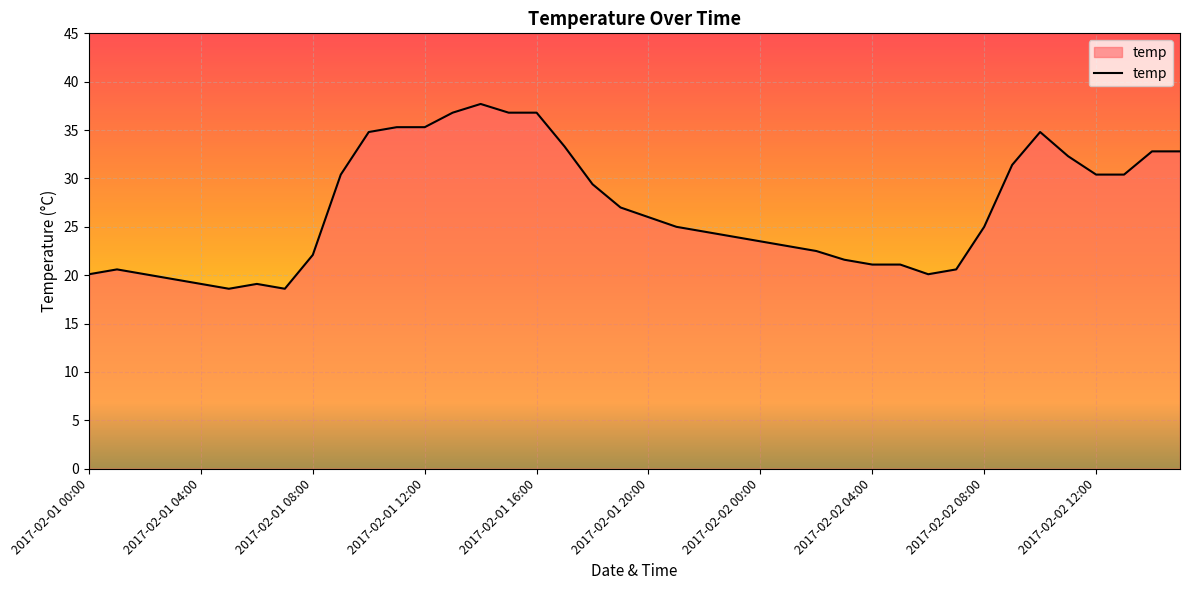

What is the minimum value shown in the chart?

18.6